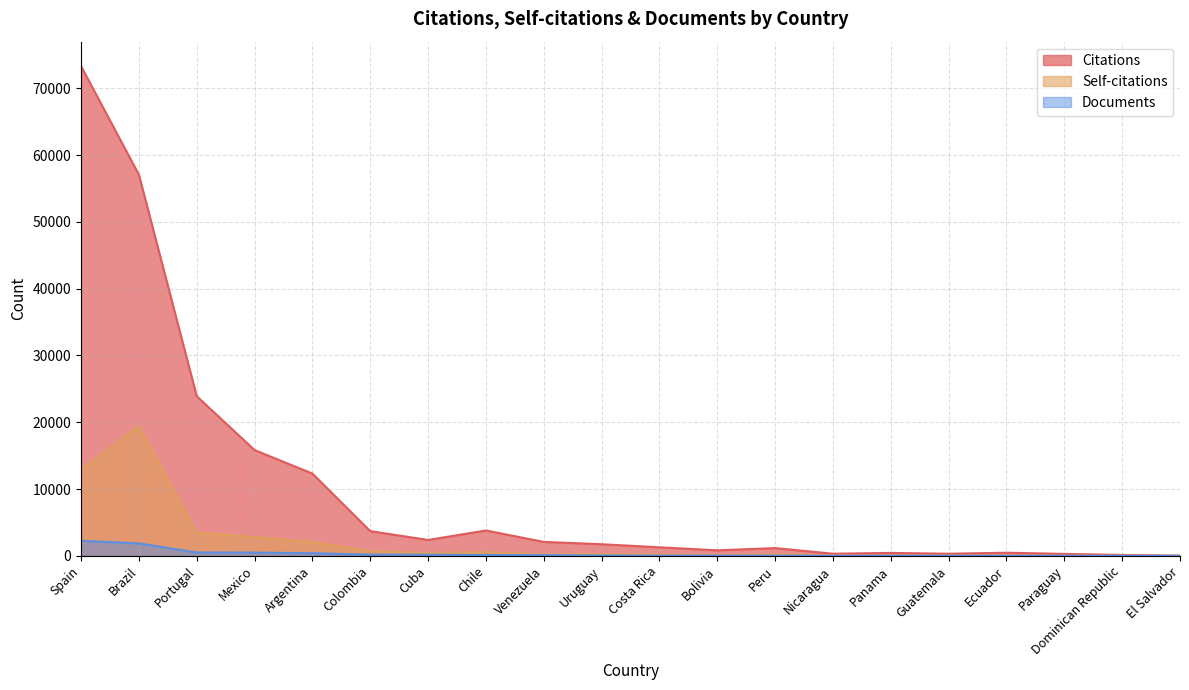

At which category is the sum across all series the highest?

Spain